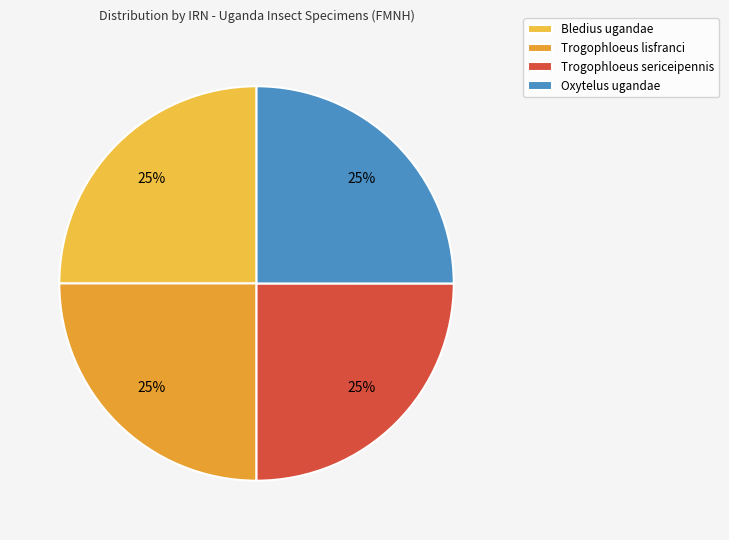

Does Oxytelus ugandae account for over 50% of the chart?

No